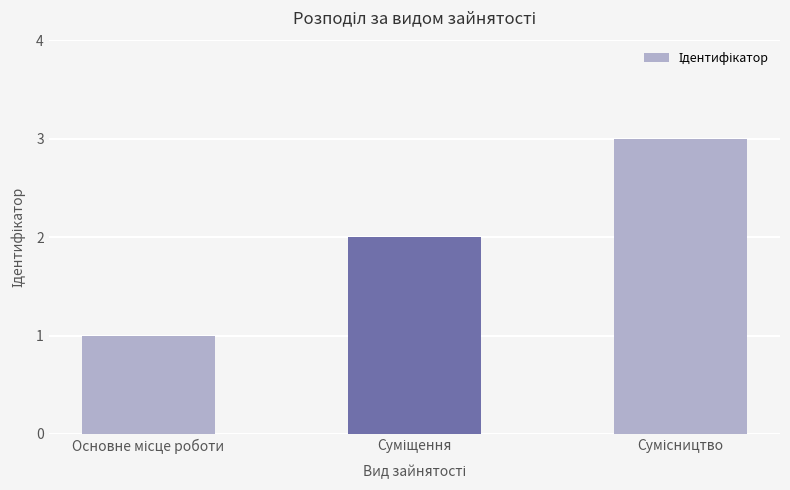

What is the smallest value displayed?

1